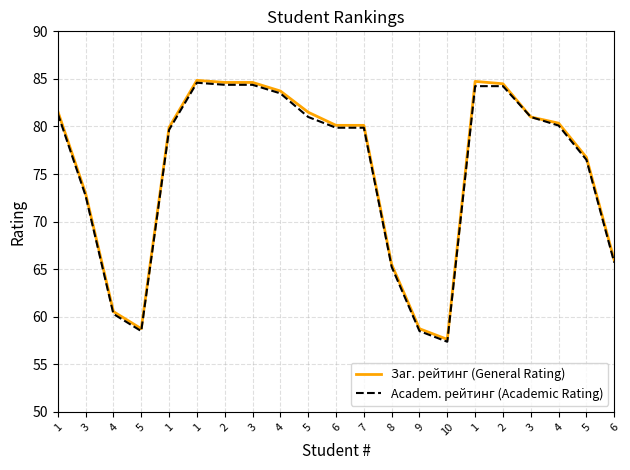

True or false: Заг. рейтинг (General Rating) has a value of 84.8 at 1.

True